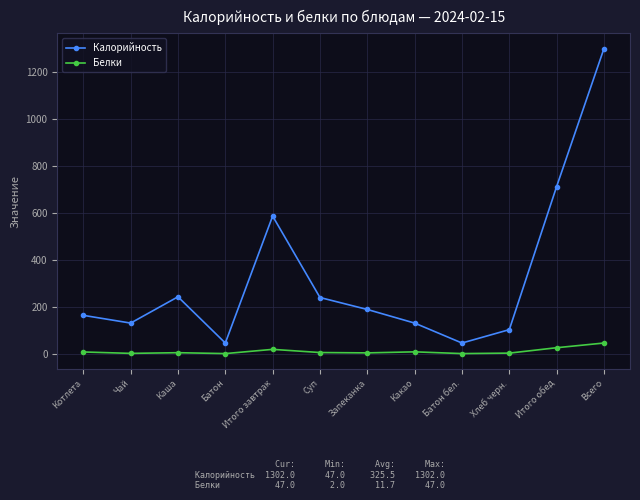

Which series has the largest total across all categories?

Калорийность